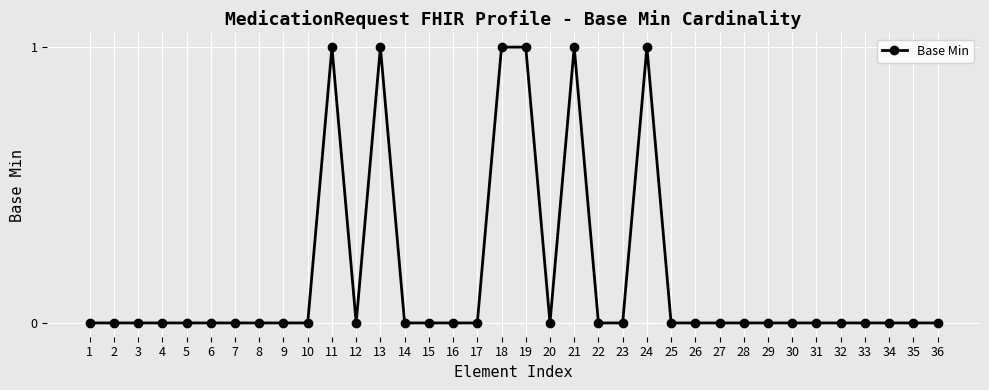

The chart shows a value of 0 at 22. True or false?

True